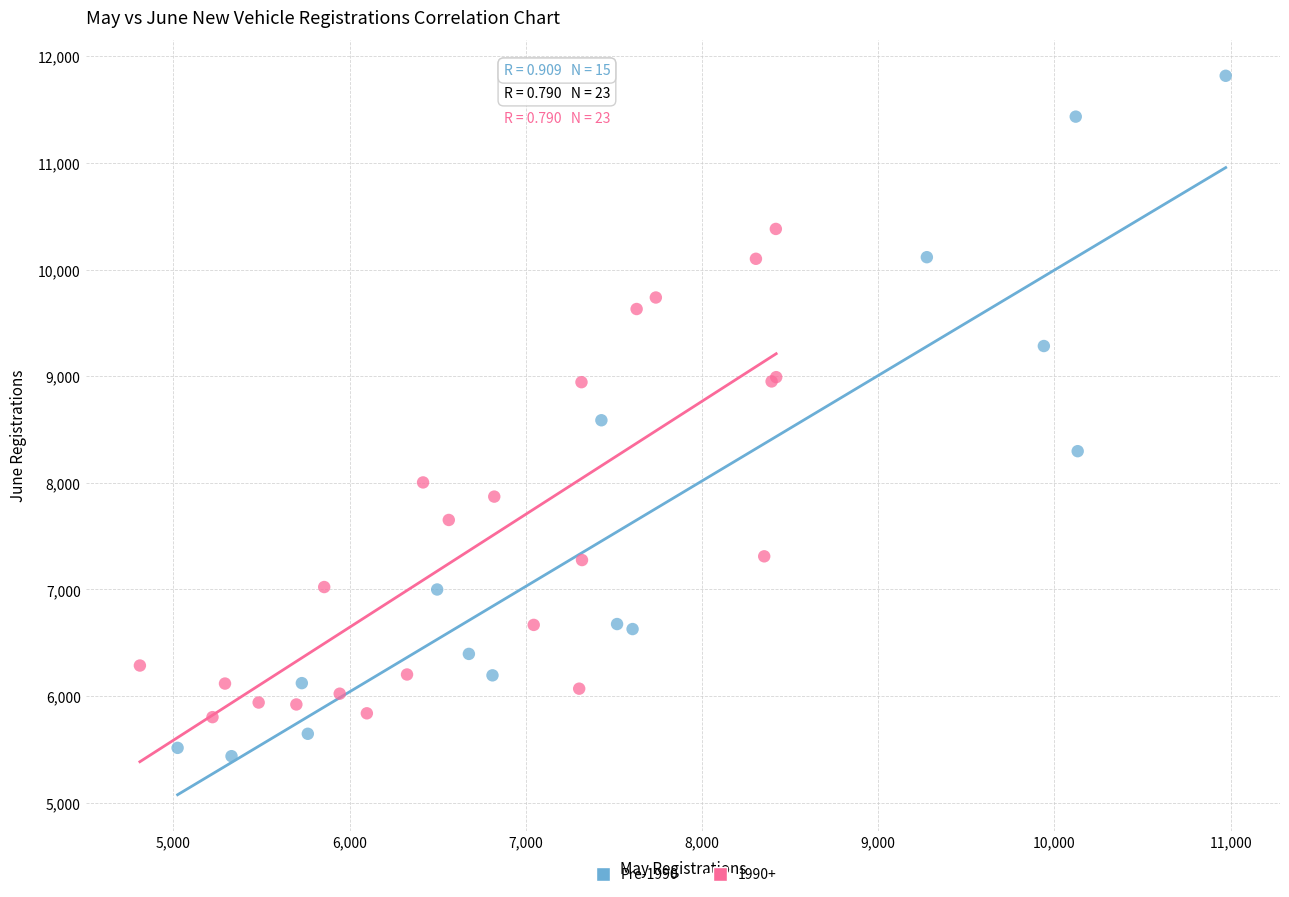

Which series reaches the maximum Y coordinate?

Pre-1990